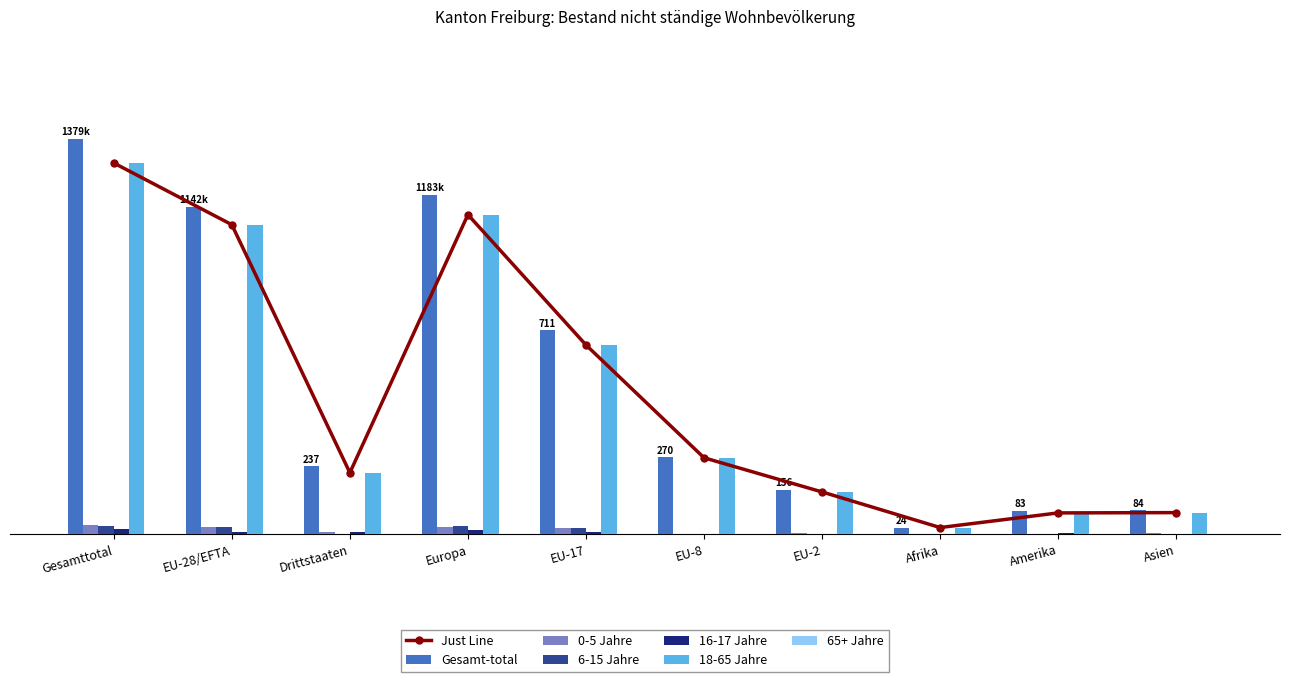

Reading right to left, list all the values displayed in this chart.

Gesamt-total: Asien=84	Amerika=83	Afrika=24	EU-2=156	EU-8=270	EU-17=711	Europa=1183	Drittstaaten=237	EU-28/EFTA=1142	Gesamttotal=1379
0-5 Jahre: Asien=4	Amerika=3	Afrika=0	EU-2=4	EU-8=1	EU-17=21	Europa=26	Drittstaaten=7	EU-28/EFTA=26	Gesamttotal=33
6-15 Jahre: Asien=1	Amerika=0	Afrika=0	EU-2=3	EU-8=0	EU-17=23	Europa=28	Drittstaaten=3	EU-28/EFTA=26	Gesamttotal=29
16-17 Jahre: Asien=1	Amerika=5	Afrika=0	EU-2=0	EU-8=2	EU-17=7	Europa=14	Drittstaaten=10	EU-28/EFTA=10	Gesamttotal=20
18-65 Jahre: Asien=76	Amerika=75	Afrika=24	EU-2=148	EU-8=267	EU-17=660	Europa=1114	Drittstaaten=215	EU-28/EFTA=1079	Gesamttotal=1294
65+ Jahre: Asien=2	Amerika=0	Afrika=0	EU-2=1	EU-8=0	EU-17=0	Europa=1	Drittstaaten=2	EU-28/EFTA=1	Gesamttotal=3